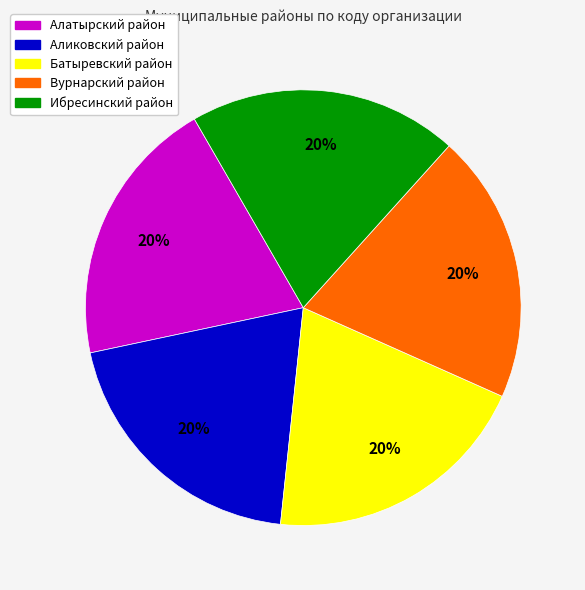

To the nearest percent, what portion does Ибресинский район represent?

20%